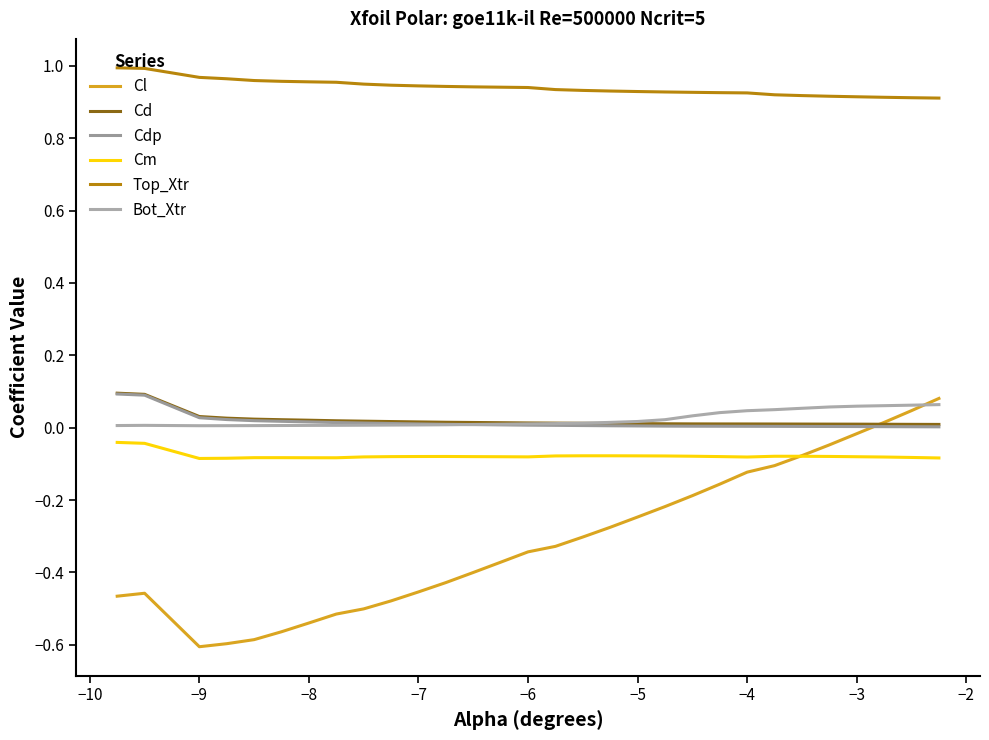

List the series in order of their peak value, lowest first.

Cm, Bot_Xtr, Cl, Cdp, Cd, Top_Xtr